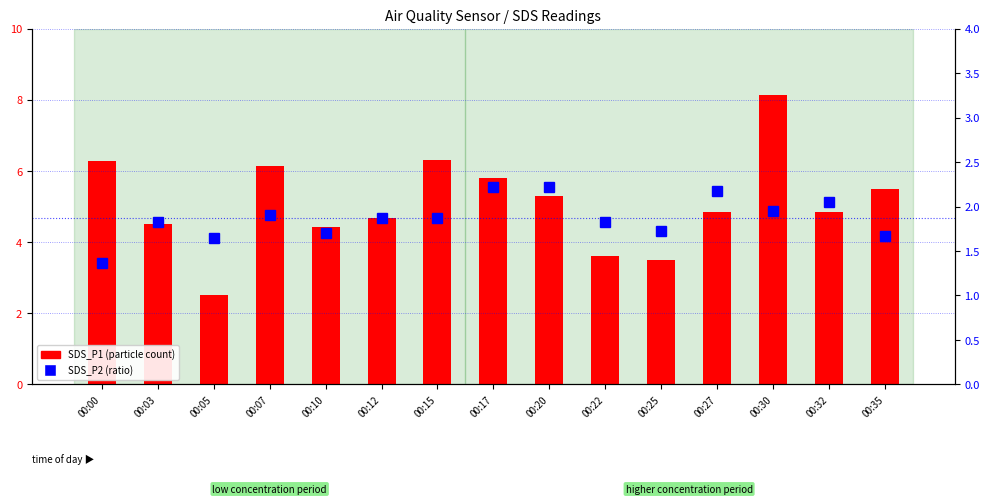

At how many categories does at least one series exceed 3?

14